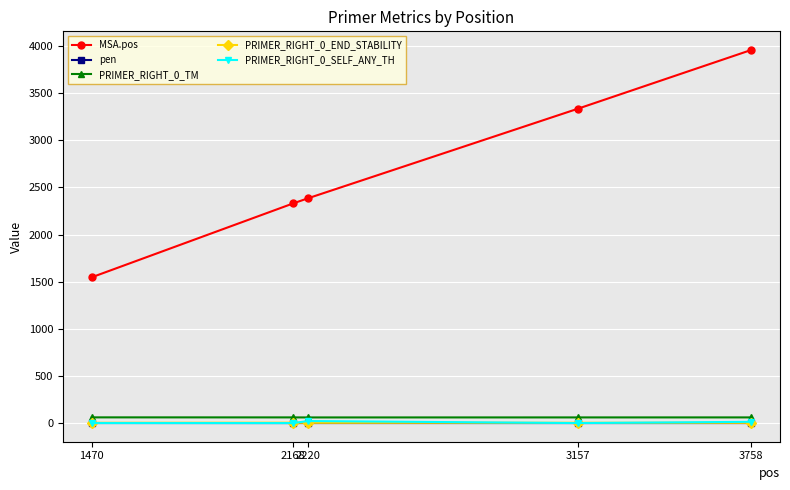

Is this an area chart (filled region under the line)?

No